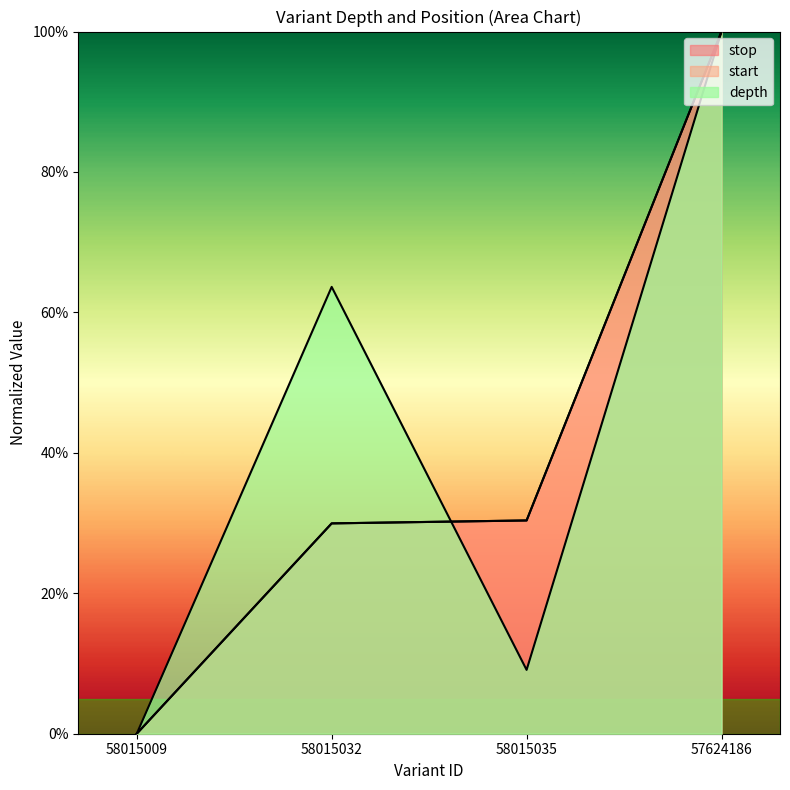

What is the total value across all series at 57624186?

300.0